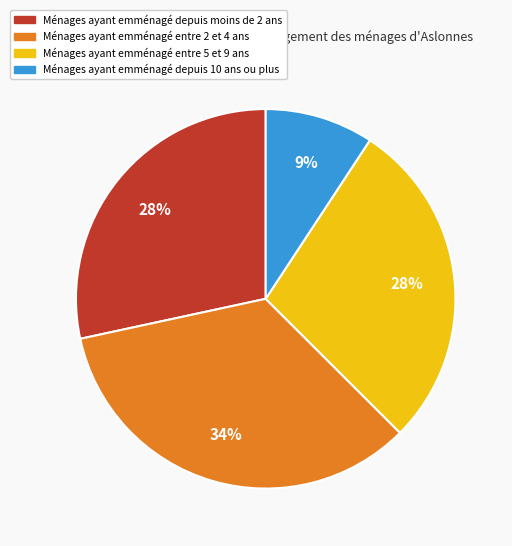

Which slice is the largest?

Ménages ayant emménagé entre 2 et 4 ans